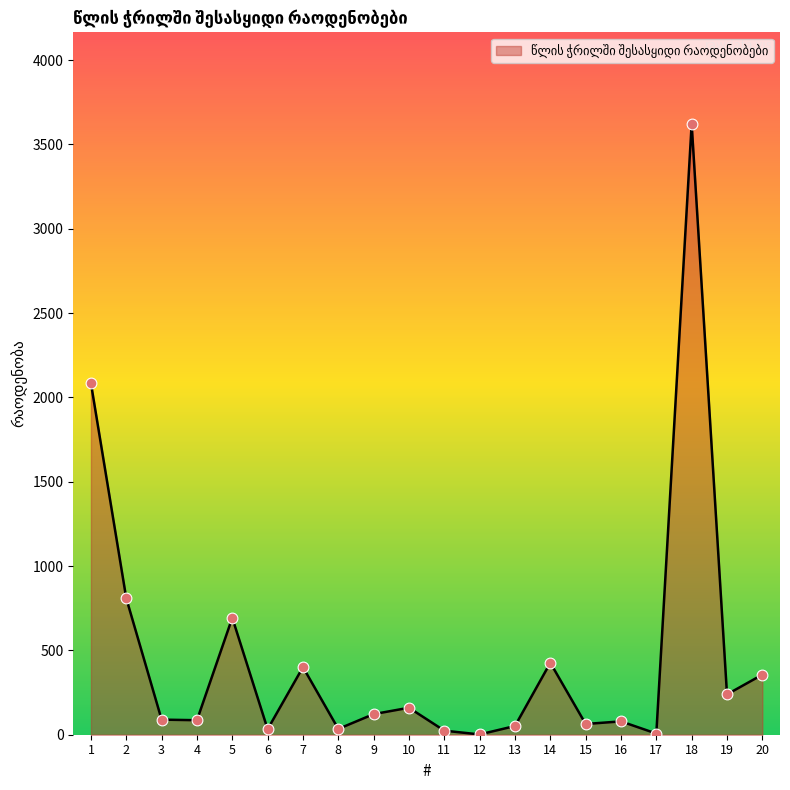

Between 20 and 2, which is larger?

2